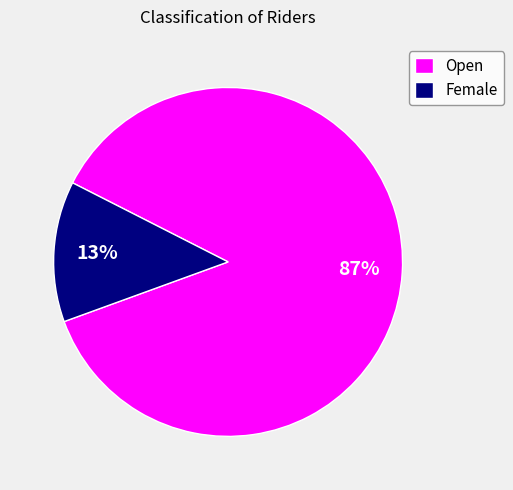

True or false: Female accounts for 3% of the total.

False